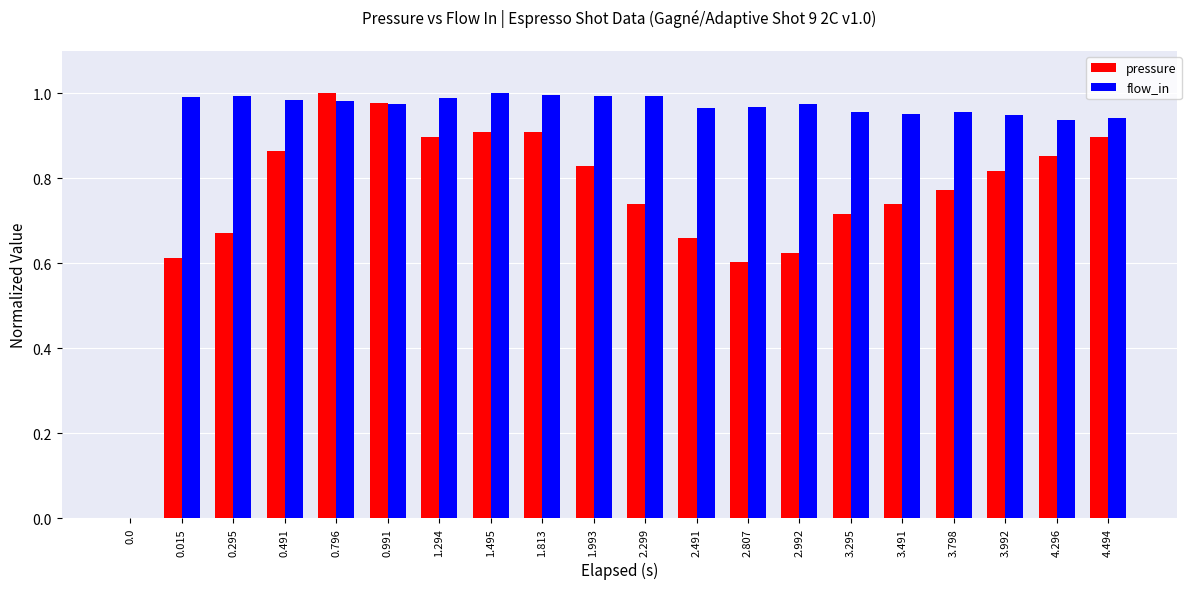

True or false: flow_in has a value of 1.0 at 2.807.

True